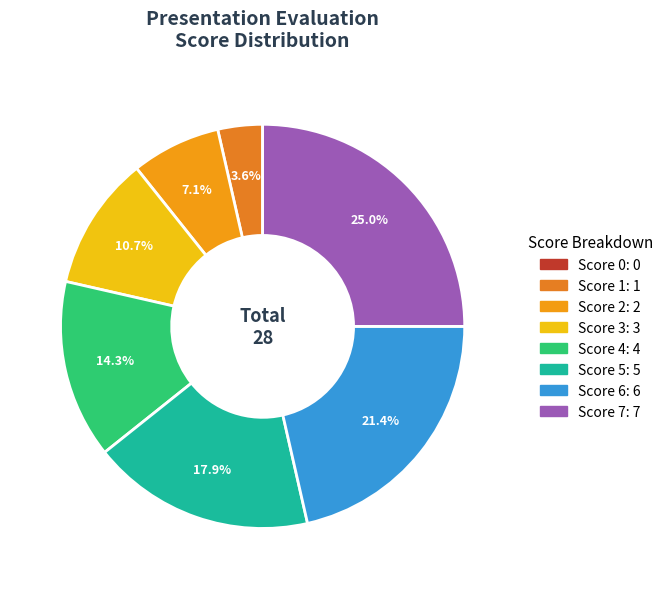

Is there any slice that represents more than half of the pie?

No